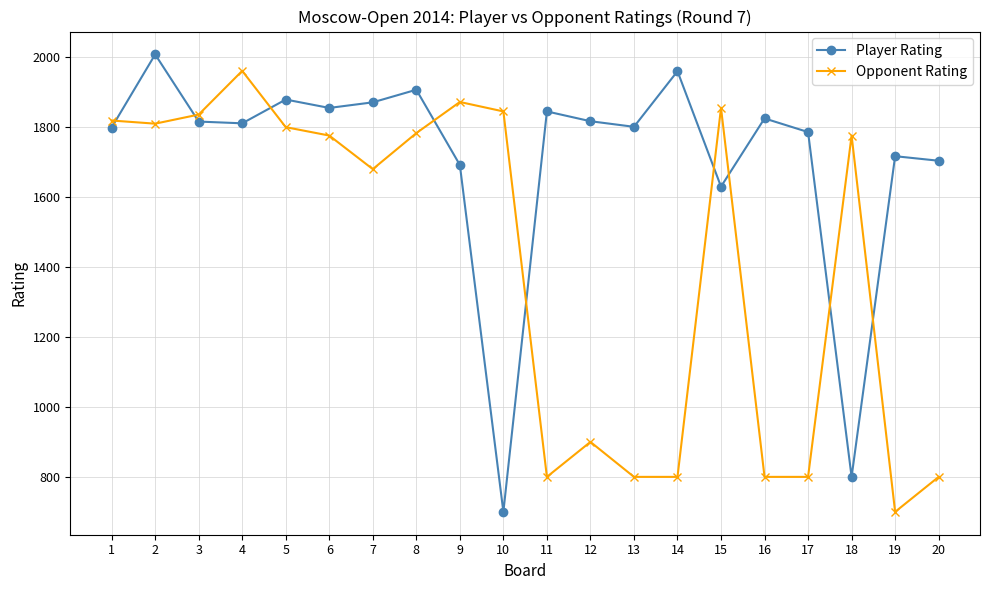

What is the average value of the Opponent Rating series?

1411